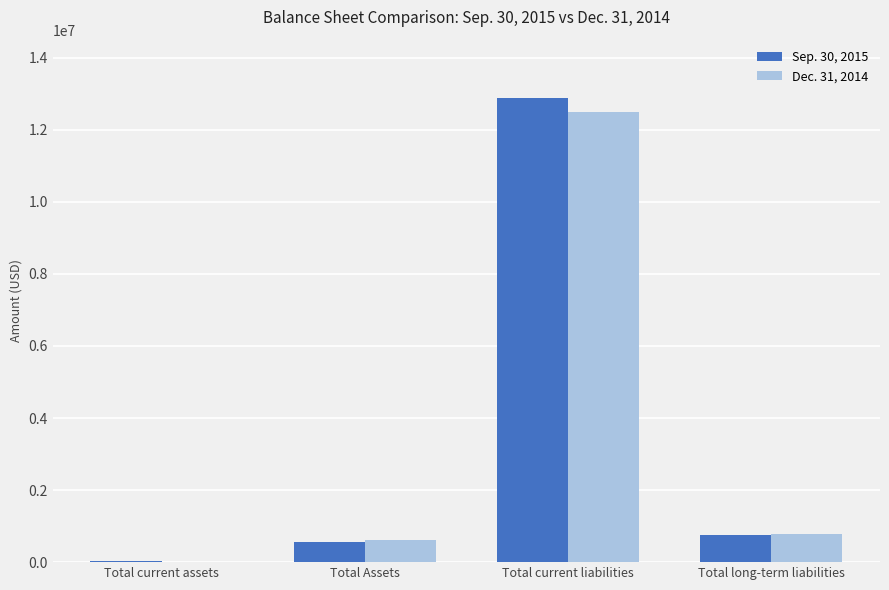

Which label corresponds to the largest value in the chart?

Total current liabilities